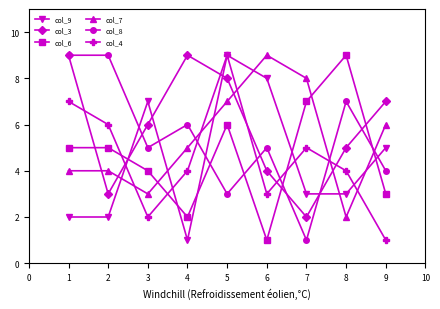

How many series are shown in this chart?

6